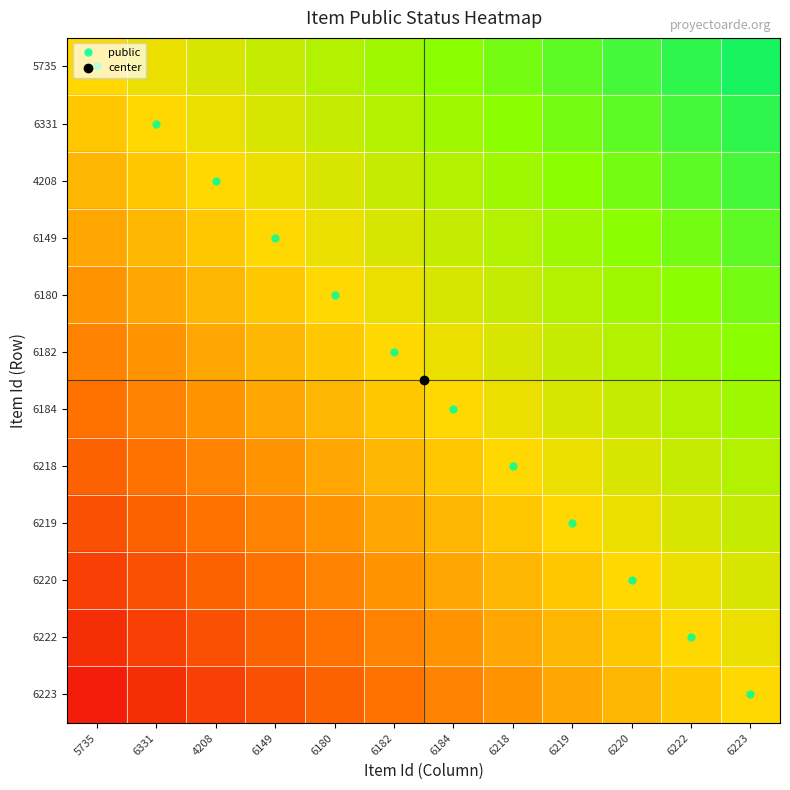

Reading right to left, transcribe all the data shown in this chart.

5735: 6223=0.9	6222=0.8	6220=0.8	6219=0.7	6218=0.6	6184=0.5	6182=0.4	6180=0.3	6149=0.2	4208=0.2	6331=0.1	5735=0.0
6331: 6223=0.8	6222=0.8	6220=0.7	6219=0.6	6218=0.5	6184=0.4	6182=0.3	6180=0.2	6149=0.2	4208=0.1	6331=0.0	5735=-0.1
4208: 6223=0.8	6222=0.7	6220=0.6	6219=0.5	6218=0.4	6184=0.3	6182=0.2	6180=0.2	6149=0.1	4208=0.0	6331=-0.1	5735=-0.2
6149: 6223=0.7	6222=0.6	6220=0.5	6219=0.4	6218=0.3	6184=0.2	6182=0.2	6180=0.1	6149=0.0	4208=-0.1	6331=-0.2	5735=-0.2
6180: 6223=0.6	6222=0.5	6220=0.4	6219=0.3	6218=0.3	6184=0.2	6182=0.1	6180=0.0	6149=-0.1	4208=-0.2	6331=-0.2	5735=-0.3
6182: 6223=0.5	6222=0.4	6220=0.3	6219=0.2	6218=0.2	6184=0.1	6182=0.0	6180=-0.1	6149=-0.2	4208=-0.2	6331=-0.3	5735=-0.4
6184: 6223=0.4	6222=0.3	6220=0.2	6219=0.2	6218=0.1	6184=0.0	6182=-0.1	6180=-0.2	6149=-0.2	4208=-0.3	6331=-0.4	5735=-0.5
6218: 6223=0.3	6222=0.2	6220=0.2	6219=0.1	6218=0.0	6184=-0.1	6182=-0.2	6180=-0.3	6149=-0.3	4208=-0.4	6331=-0.5	5735=-0.6
6219: 6223=0.2	6222=0.2	6220=0.1	6219=0.0	6218=-0.1	6184=-0.2	6182=-0.2	6180=-0.3	6149=-0.4	4208=-0.5	6331=-0.6	5735=-0.7
6220: 6223=0.2	6222=0.1	6220=0.0	6219=-0.1	6218=-0.2	6184=-0.2	6182=-0.3	6180=-0.4	6149=-0.5	4208=-0.6	6331=-0.7	5735=-0.8
6222: 6223=0.1	6222=0.0	6220=-0.1	6219=-0.2	6218=-0.2	6184=-0.3	6182=-0.4	6180=-0.5	6149=-0.6	4208=-0.7	6331=-0.8	5735=-0.8
6223: 6223=0.0	6222=-0.1	6220=-0.2	6219=-0.2	6218=-0.3	6184=-0.4	6182=-0.5	6180=-0.6	6149=-0.7	4208=-0.8	6331=-0.8	5735=-0.9